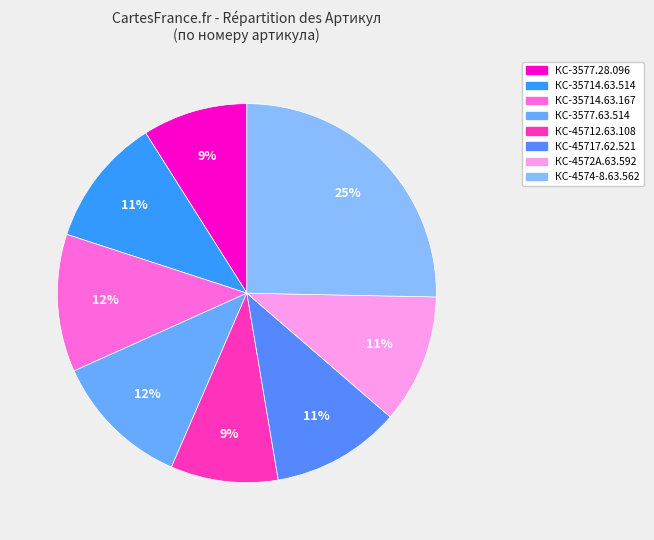

To the nearest percent, what is the difference between the КС-4572А.63.592 and КС-4574-8.63.562 slice percentages?

14%